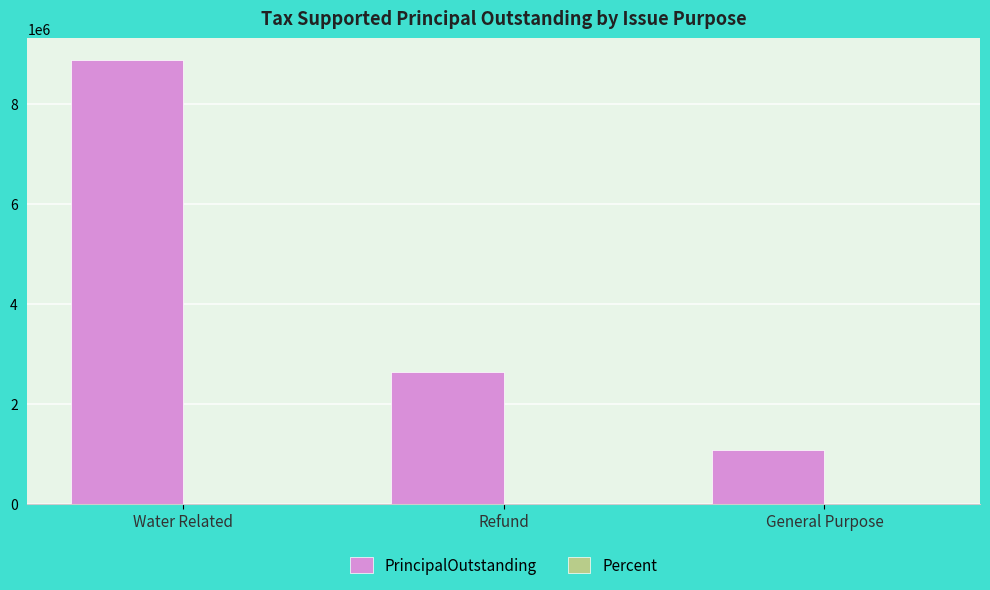

How many series are shown in this chart?

2